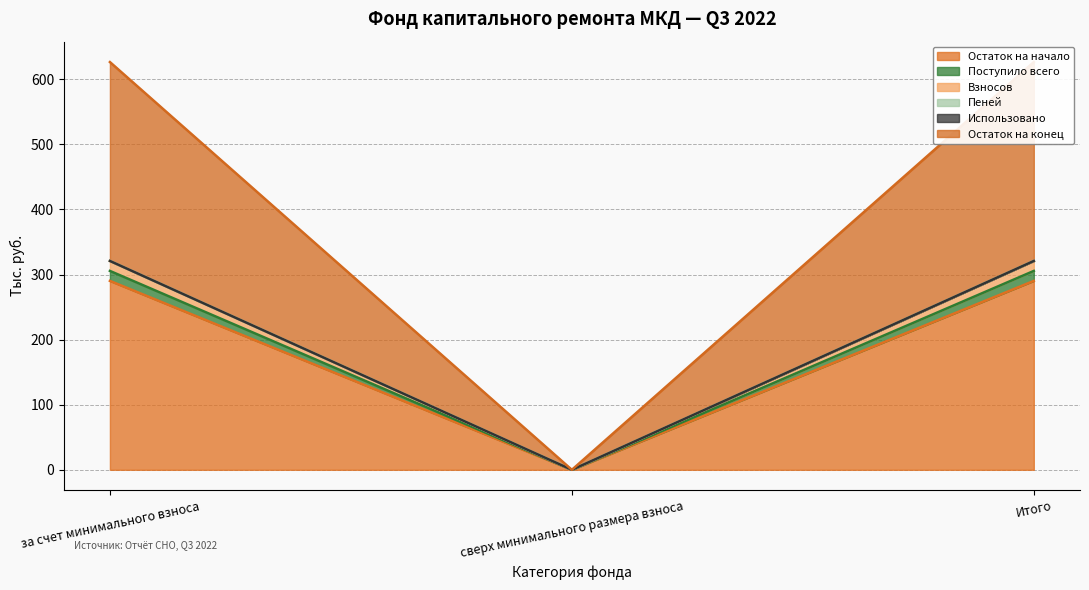

Which series has the largest total across all categories?

Остаток на конец